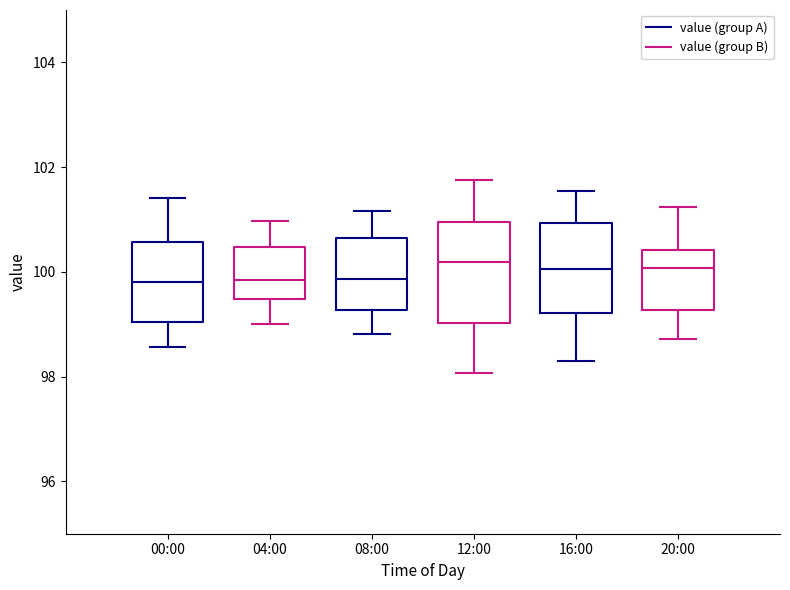

Reading left to right, transcribe this box plot: for each box, give where its median line is, the range the box spans, and where its two whiskers end, as read against the y-axis. The values are not printed on the chart, so give them approximately, as read against the axis.

00:00 (value (group A)): median 99.8, box 99.0 to 100.6, whiskers 98.6 to 101.4
00:00 (value (group B)): median 99.8, box 99.4 to 100.4, whiskers 99.0 to 101.0
08:00 (value (group A)): median 99.8, box 99.2 to 100.6, whiskers 98.8 to 101.2
08:00 (value (group B)): median 100.2, box 99.0 to 101.0, whiskers 98.0 to 101.8
16:00 (value (group A)): median 100.0, box 99.2 to 101.0, whiskers 98.2 to 101.6
16:00 (value (group B)): median 100.0, box 99.2 to 100.4, whiskers 98.8 to 101.2